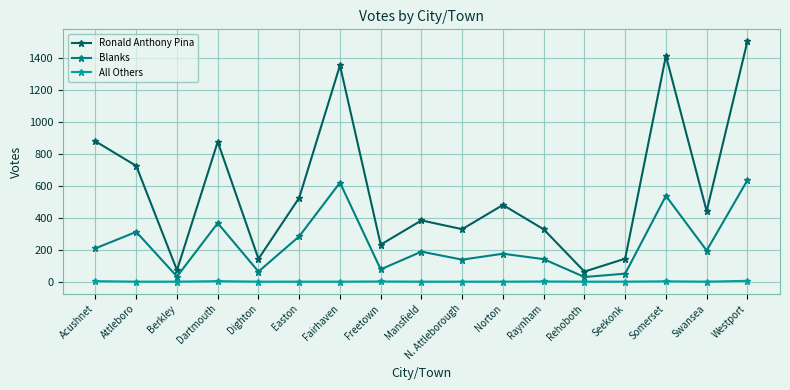

What is the value of the Blanks point at the 9th from the left?

188